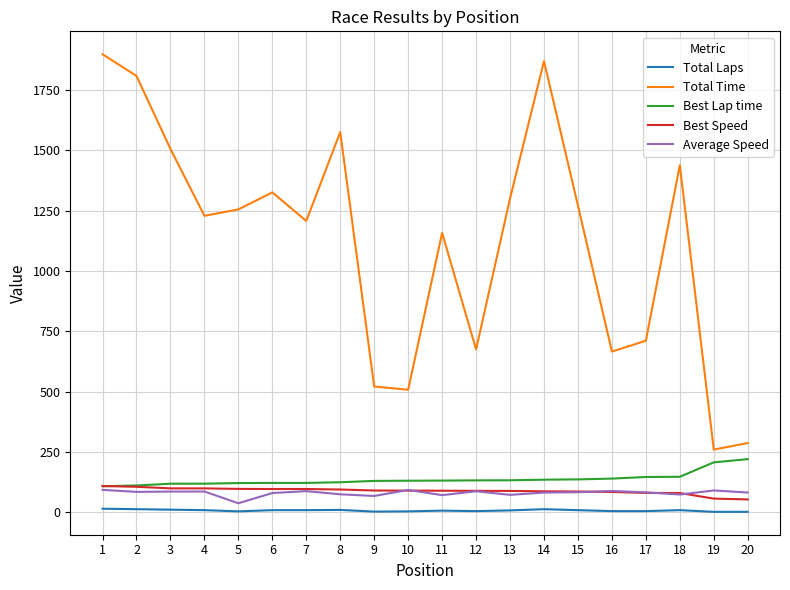

What is the sum of all Total Laps values?

152.0